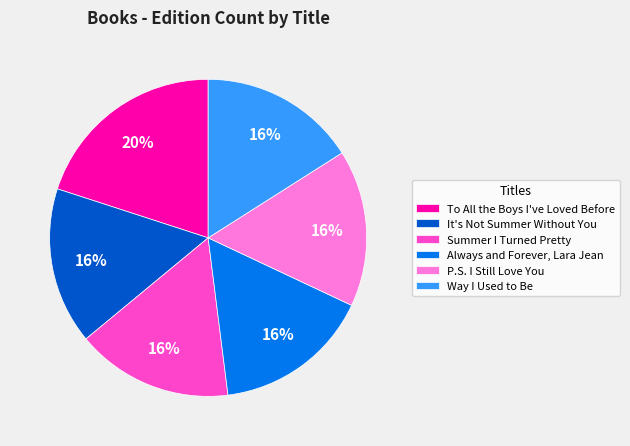

Is it true that P.S. I Still Love You is 26% of the pie?

False